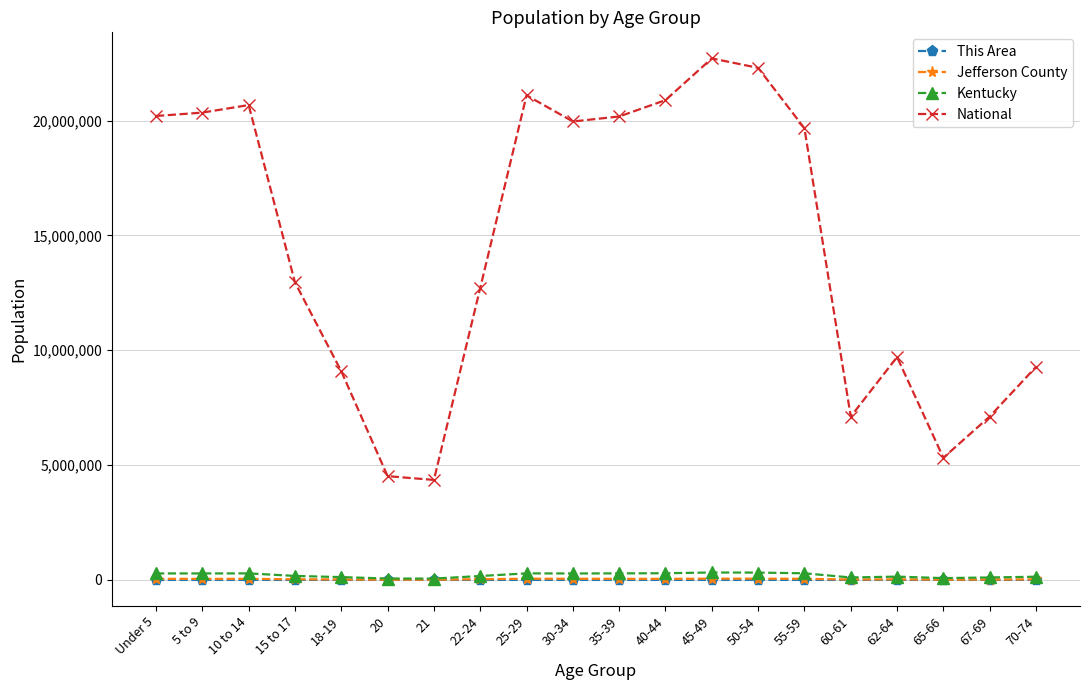

True or false: Jefferson County has more than 1 points higher than both neighbors.

True